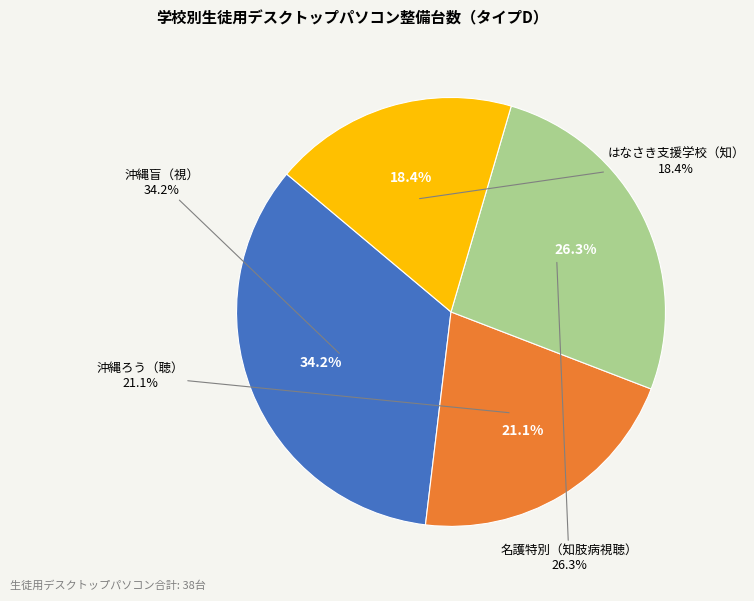

To the nearest percent, what percentage of the pie is 沖縄ろう（聴）?

21%